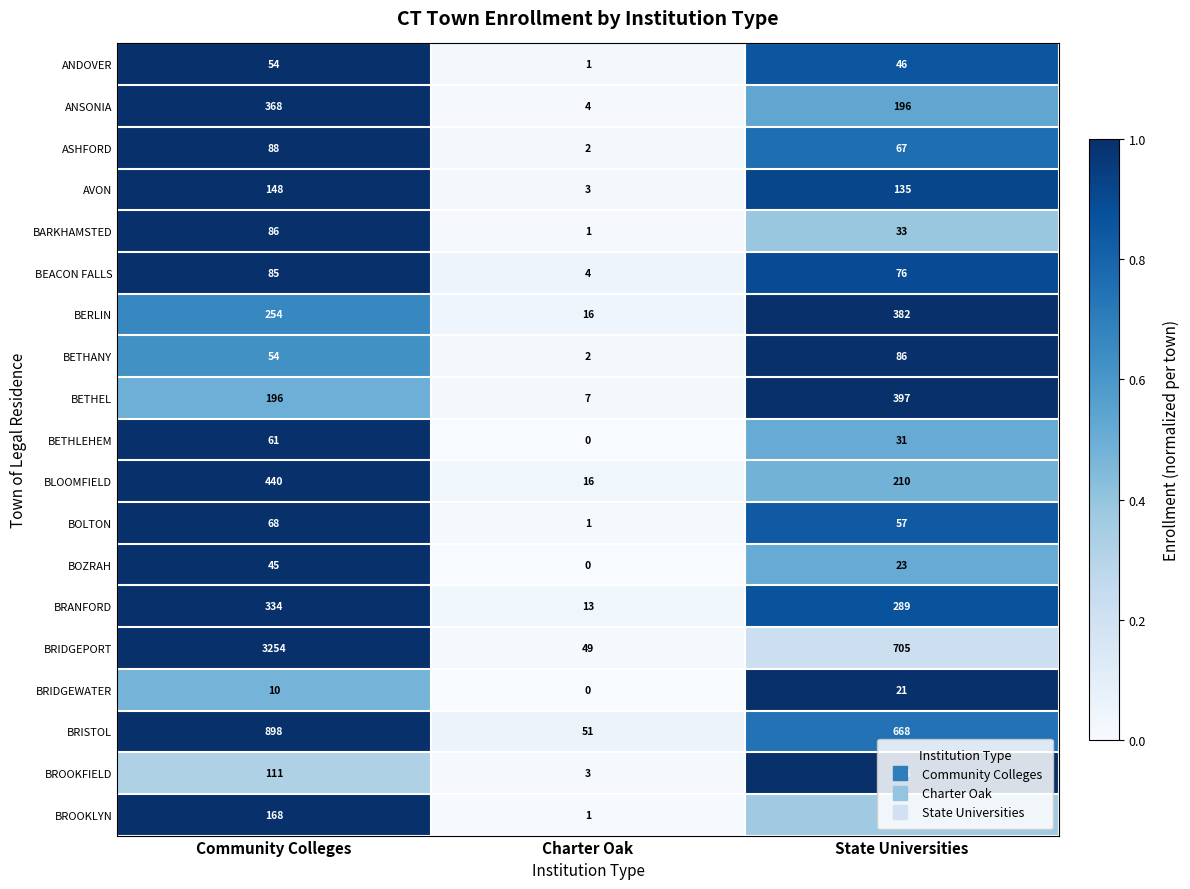

At which label does BETHLEHEM reach its peak?

Community Colleges